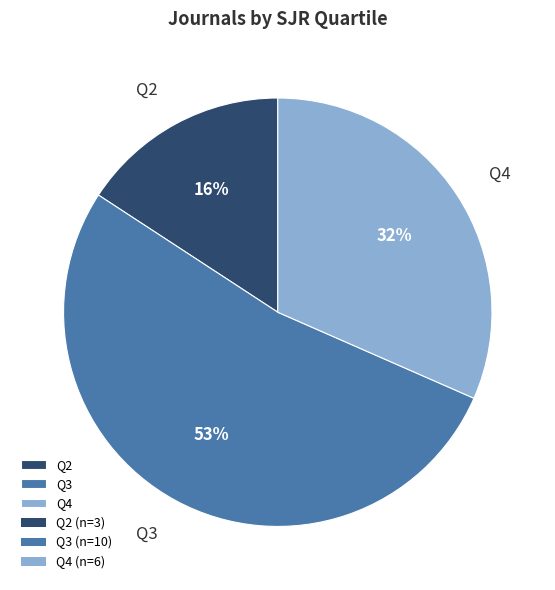

Which has a higher value, Q2 or Q3?

Q3